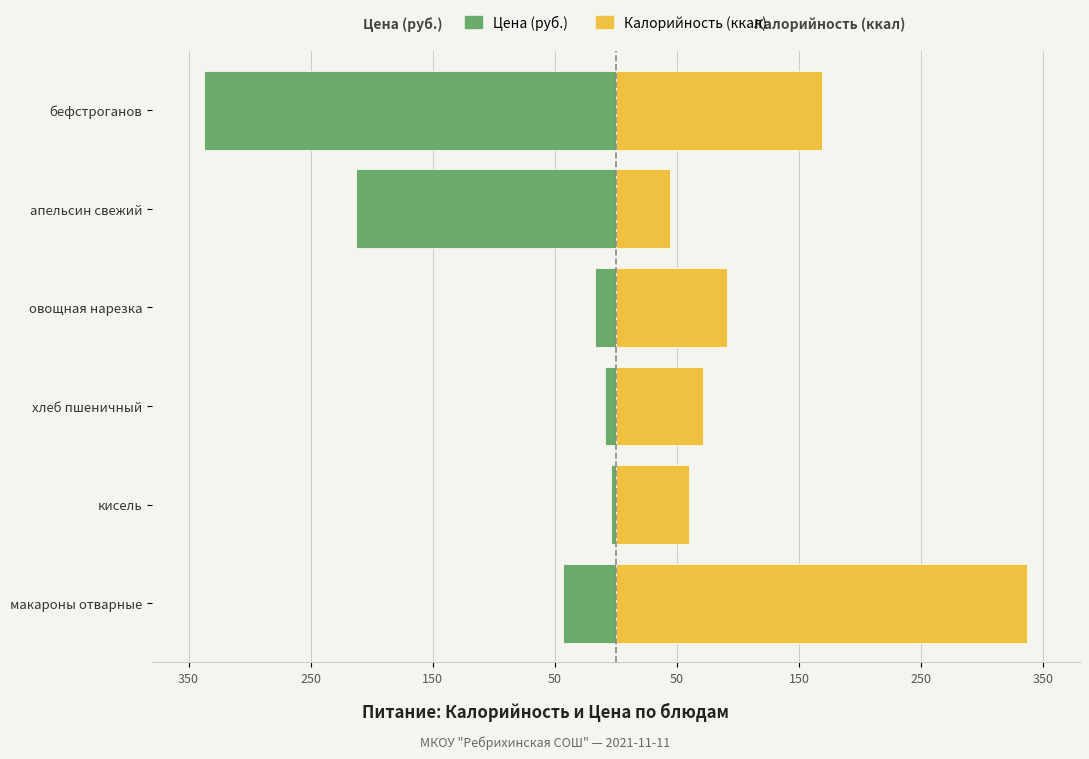

List the series in order of their overall mean, lowest first.

Цена (руб.), Калорийность (ккал)